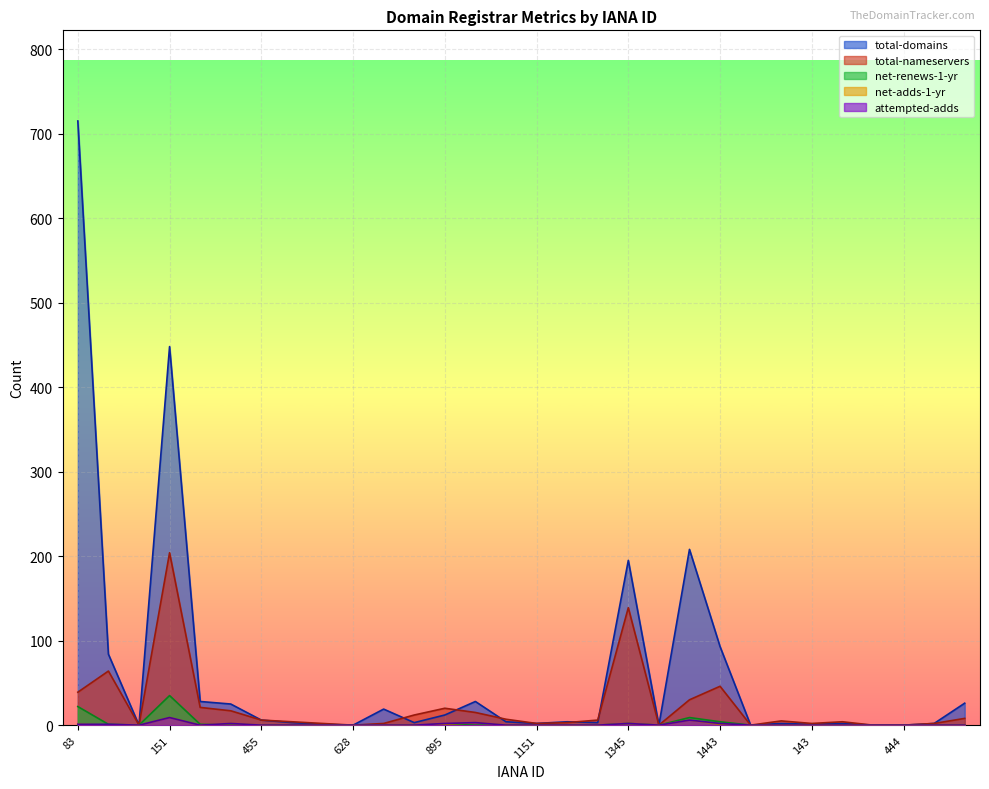

How many lines are shown in the chart?

5